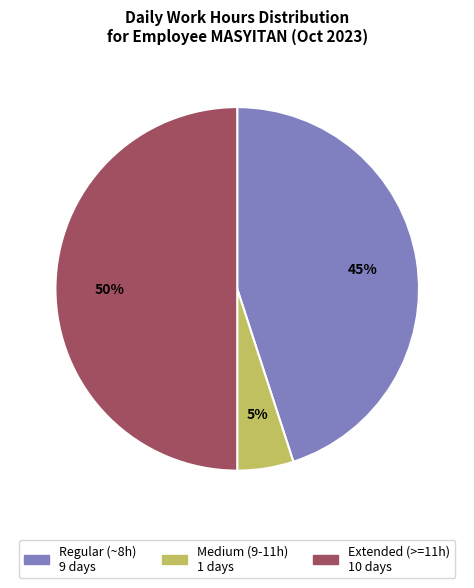

To the nearest percent, what is the difference between the largest and smallest slice percentages?

45%